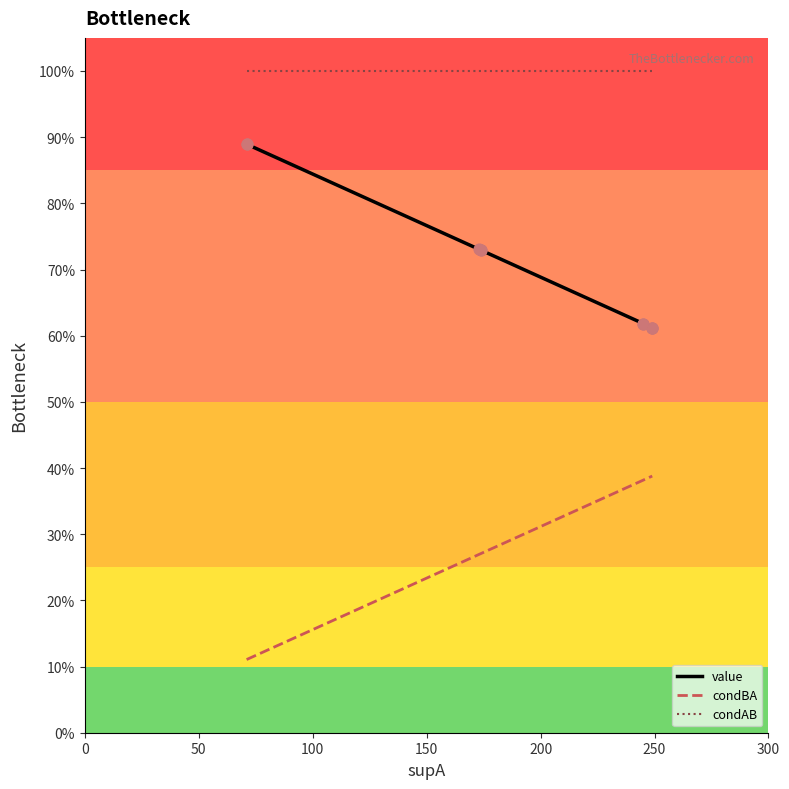

Which series has the largest total across all categories?

condAB